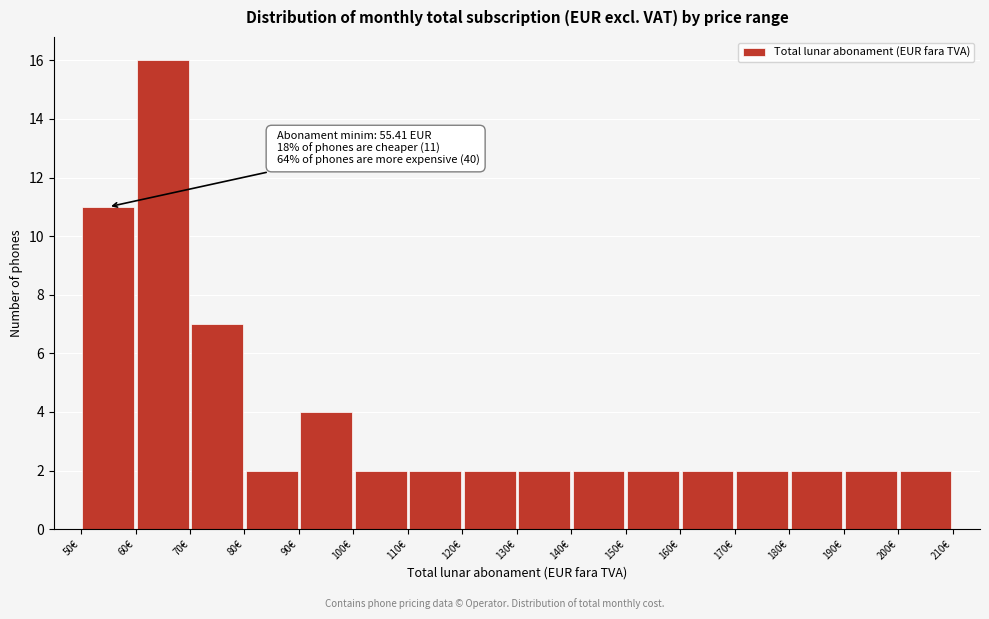

Over which range of the x-axis is the bar tallest?

60 to 70